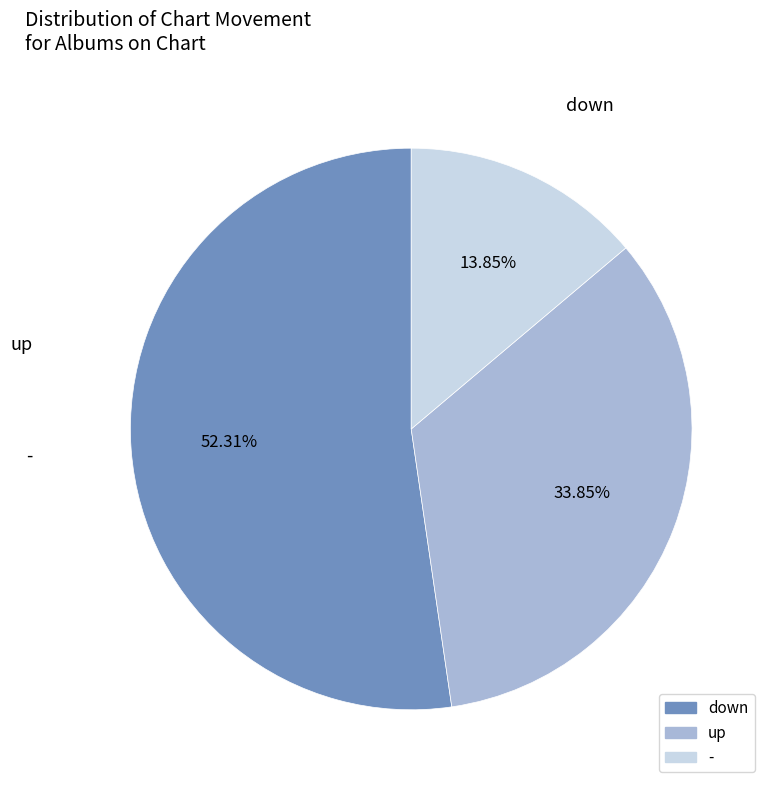

Which has a higher value, down or up?

down